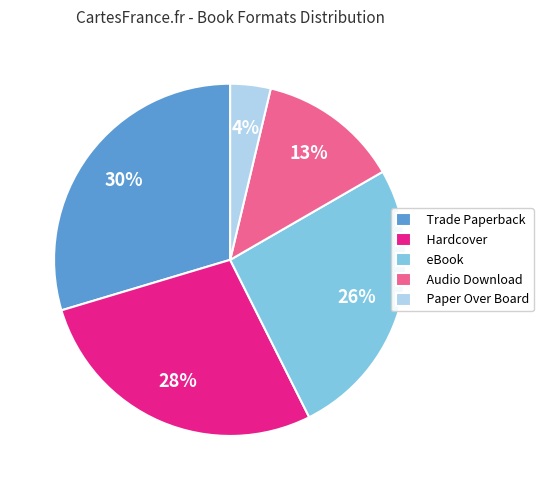

What is the largest slice in the pie chart?

Trade Paperback